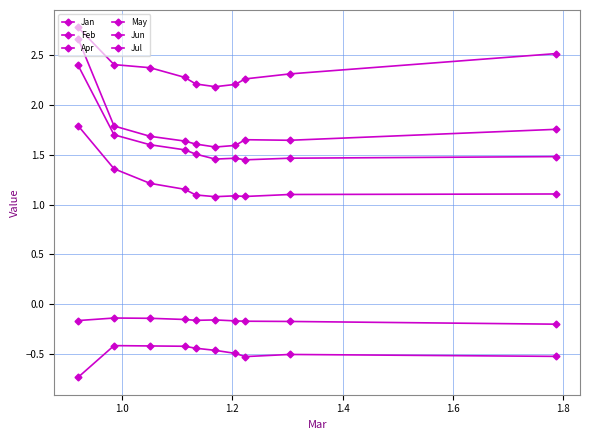

How many categories are shown in the chart?

10